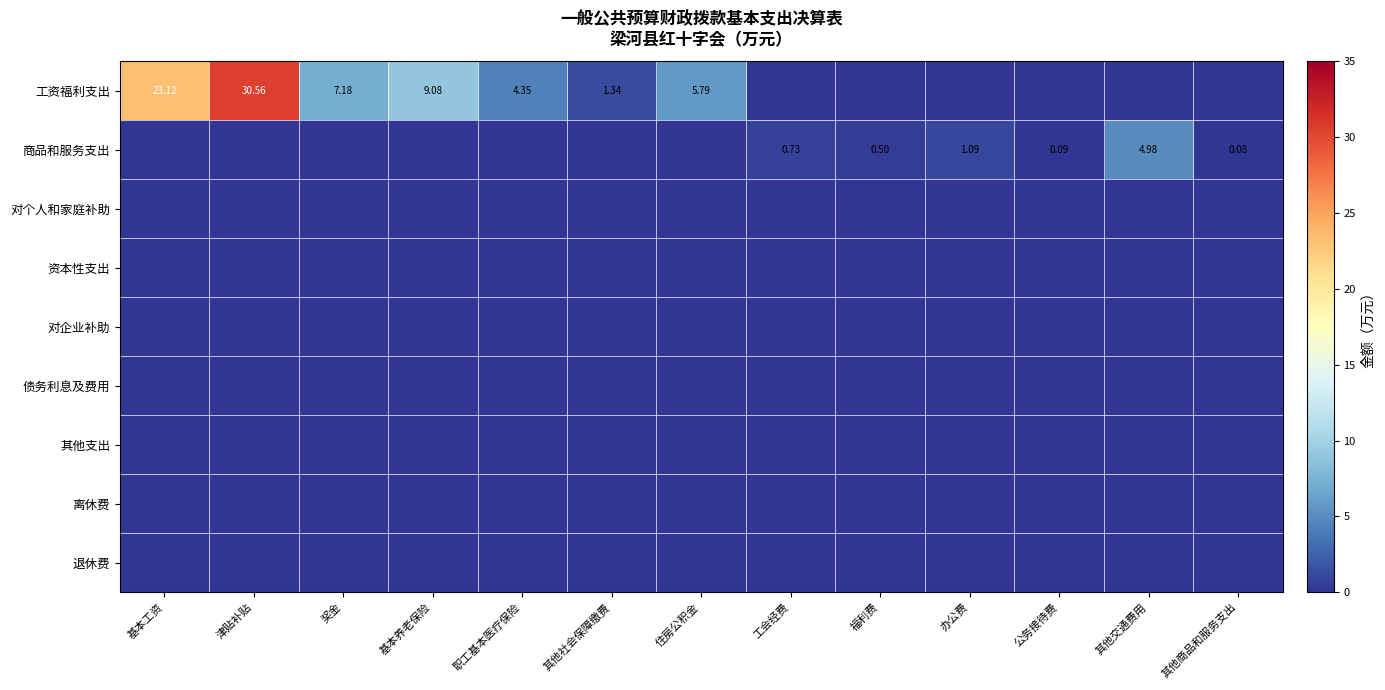

List the series in order of their peak value, highest first.

工资福利支出, 商品和服务支出, 对个人和家庭补助, 资本性支出, 对企业补助, 债务利息及费用, 其他支出, 离休费, 退休费